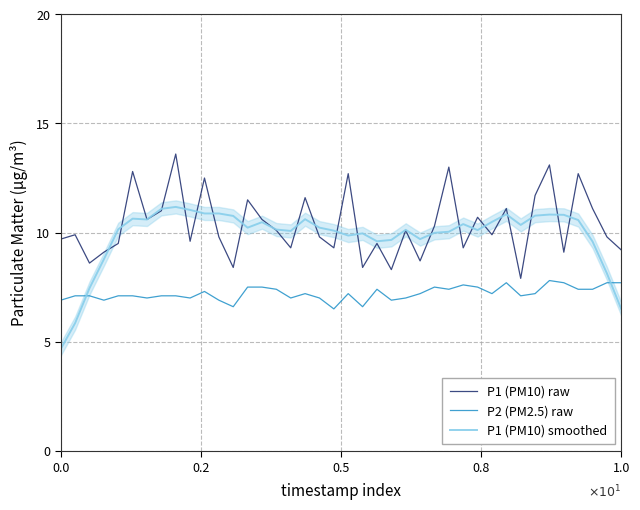

In P1 (PM10) raw, how many points are higher than both neighbors (excluding endpoints)?

14